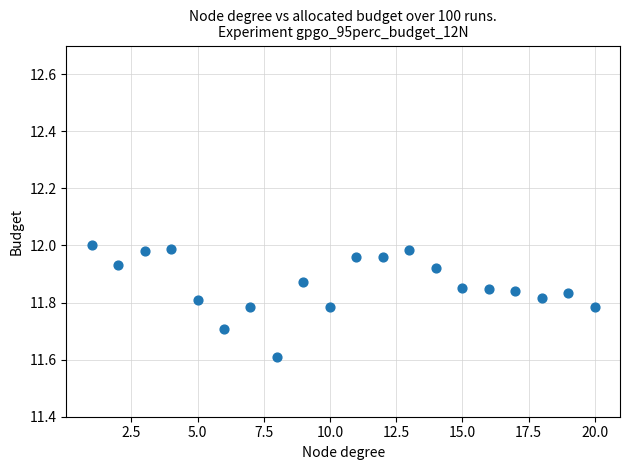

What is the range of X values (max minus min)?

19.0